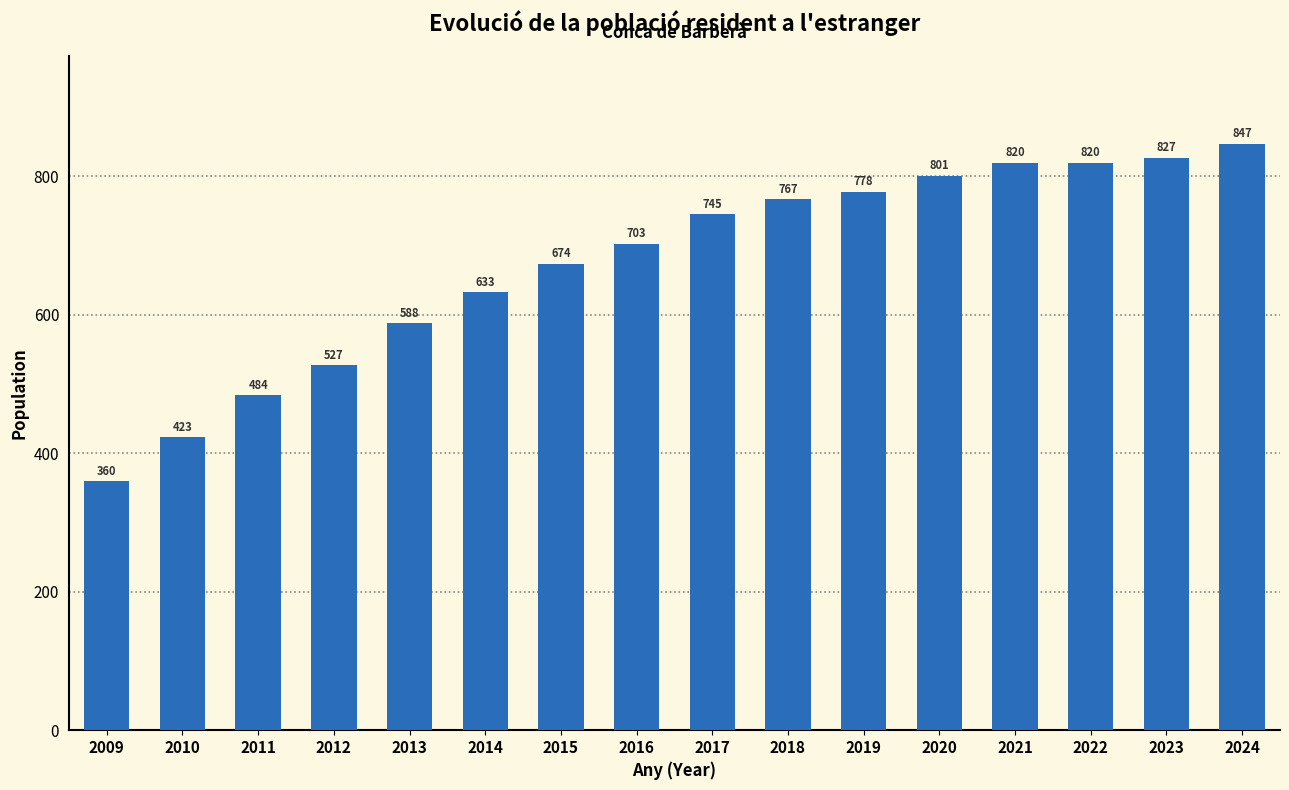

What value does the data have at 2014?

633